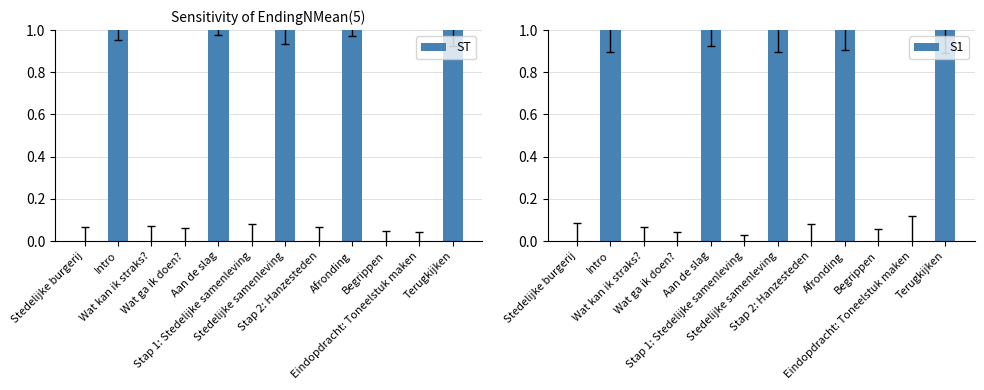

Reading left to right, transcribe all the data shown in this chart.

ST: Stedelijke burgerij=0.0	Intro=1.0	Wat kan ik straks?=0.0	Wat ga ik doen?=0.0	Aan de slag=1.0	Stap 1: Stedelijke samenleving=0.0	Stedelijke samenleving=1.0	Stap 2: Hanzesteden=0.0	Afronding=1.0	Begrippen=0.0	Eindopdracht: Toneelstuk maken=0.0	Terugkijken=1.0
S1: Stedelijke burgerij=0.0	Intro=1.0	Wat kan ik straks?=0.0	Wat ga ik doen?=0.0	Aan de slag=1.0	Stap 1: Stedelijke samenleving=0.0	Stedelijke samenleving=1.0	Stap 2: Hanzesteden=0.0	Afronding=1.0	Begrippen=0.0	Eindopdracht: Toneelstuk maken=0.0	Terugkijken=1.0